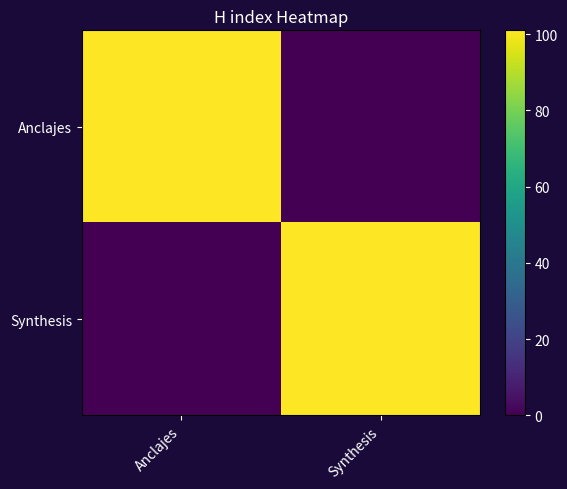

Reading right to left, what are all the values shown in this chart?

Anclajes: Synthesis=0	Anclajes=101
Synthesis: Synthesis=101	Anclajes=0